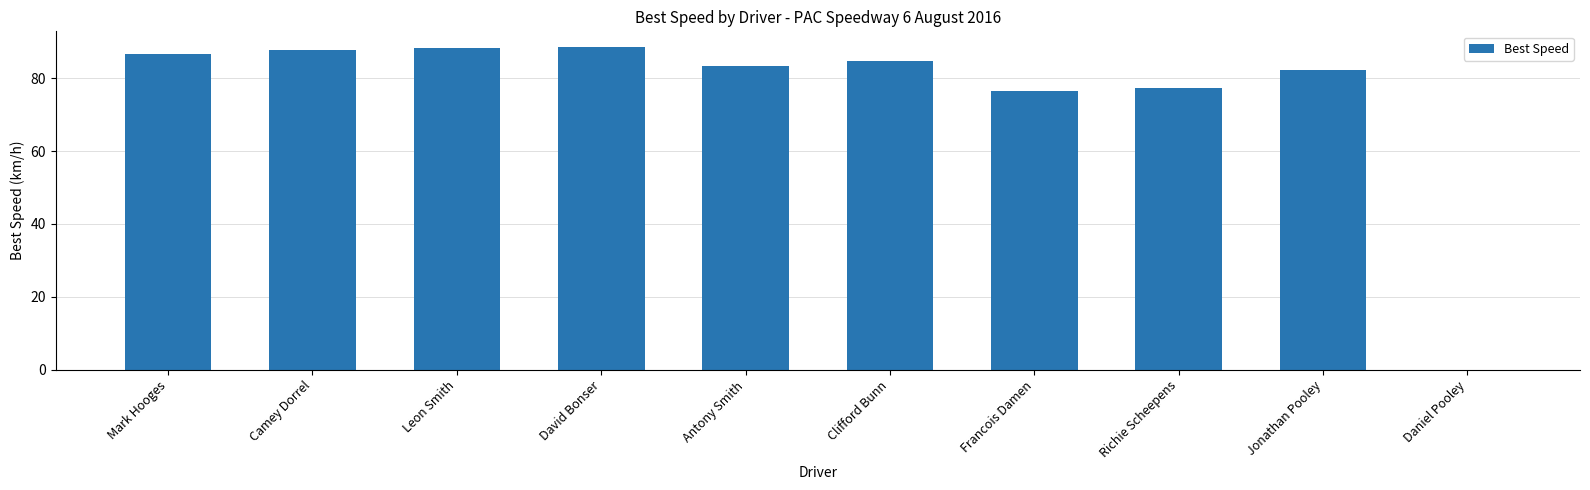

What is the sum of the values at Jonathan Pooley and Leon Smith?

170.6